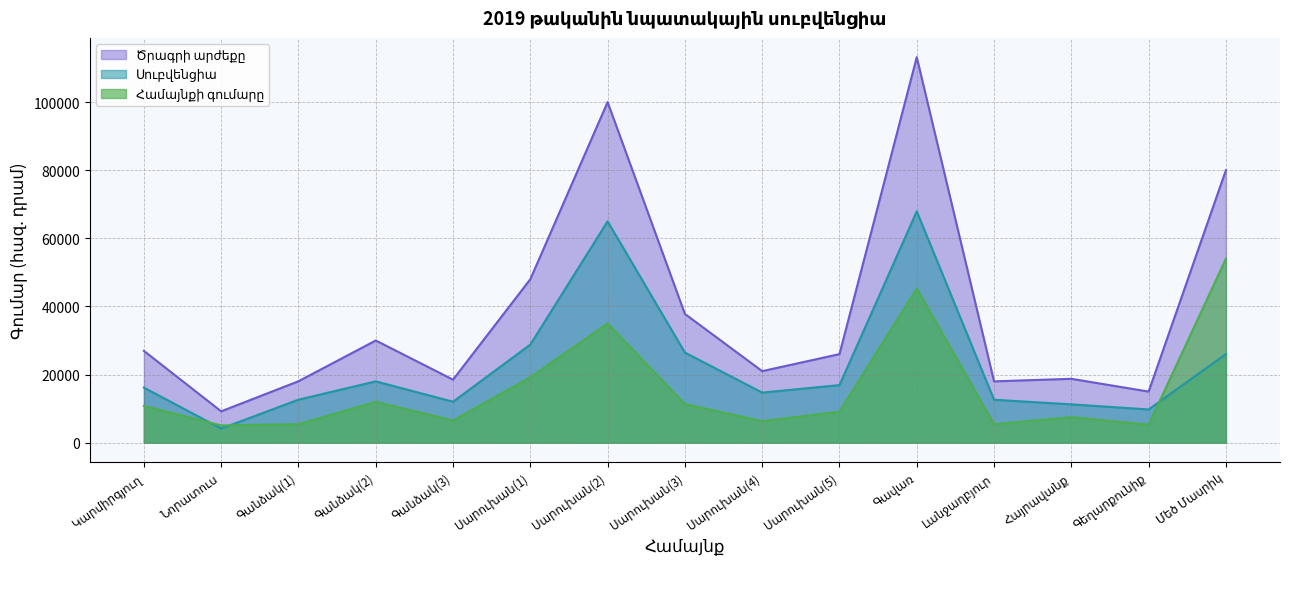

How many lines are shown in the chart?

3